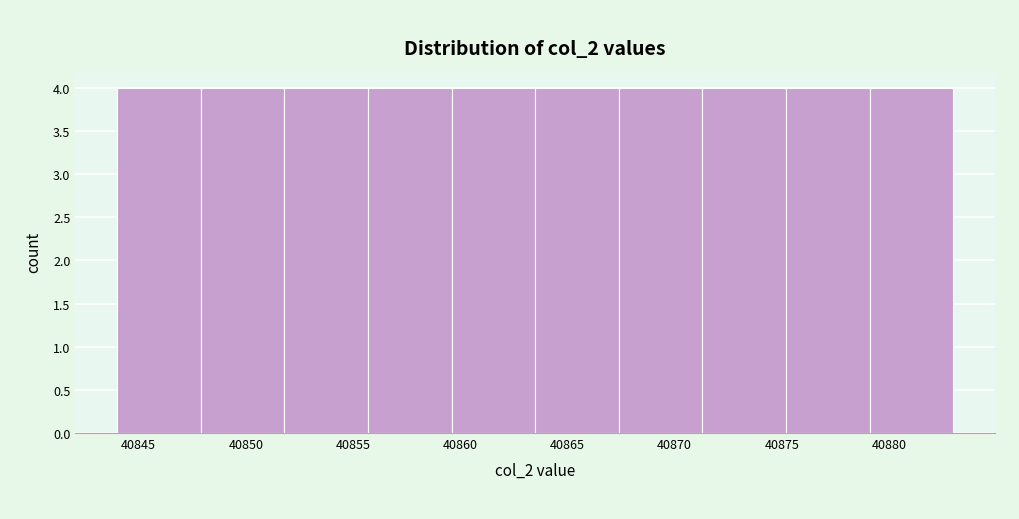

Reading left to right, list every bar in this chart as the range it spans on the x-axis followed by its height. Neither the bar edges nor the heights are printed on the chart, so give them approximately, as read against the axes.

40844.0 to 40847.9: 4
40847.9 to 40851.8: 4
40851.8 to 40855.7: 4
40855.7 to 40859.6: 4
40859.6 to 40863.5: 4
40863.5 to 40867.4: 4
40867.4 to 40871.3: 4
40871.3 to 40875.2: 4
40875.2 to 40879.1: 4
40879.1 to 40883.0: 4